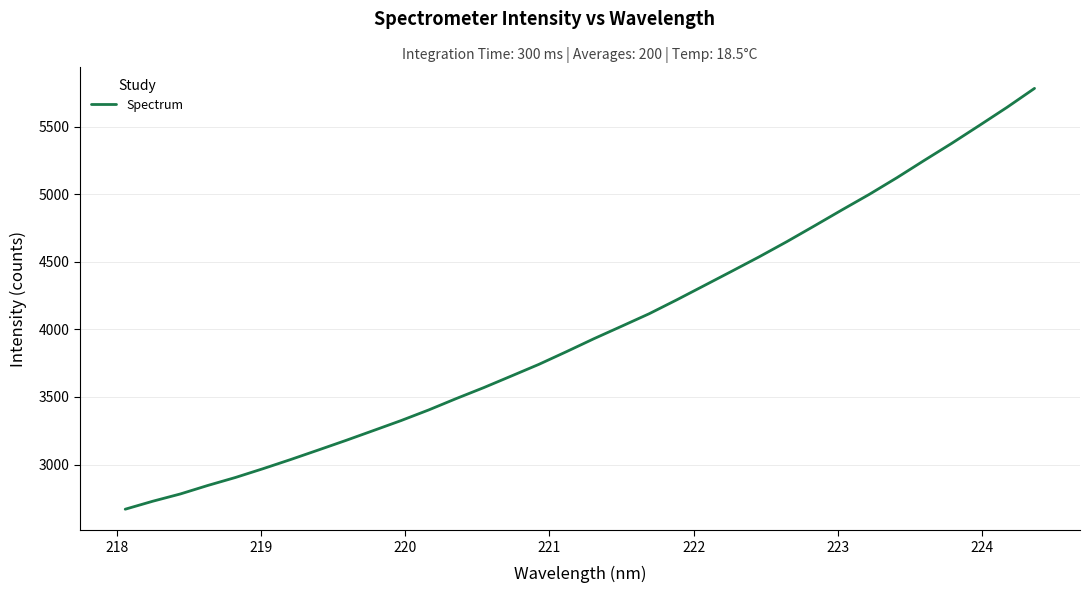

What is the minimum value shown in the chart?

2669.2